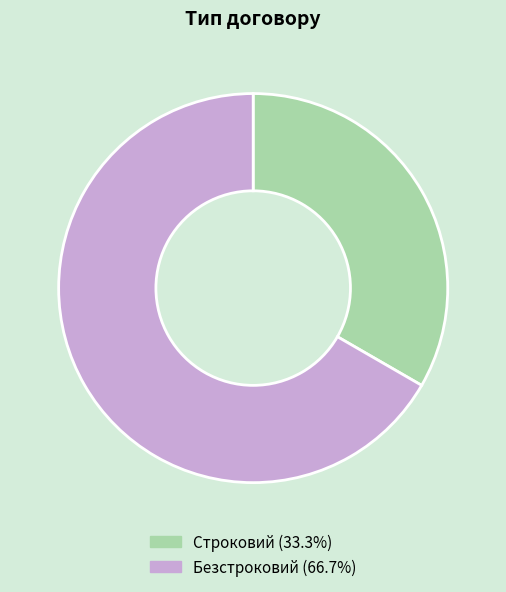

Which slice is the smallest?

Строковий